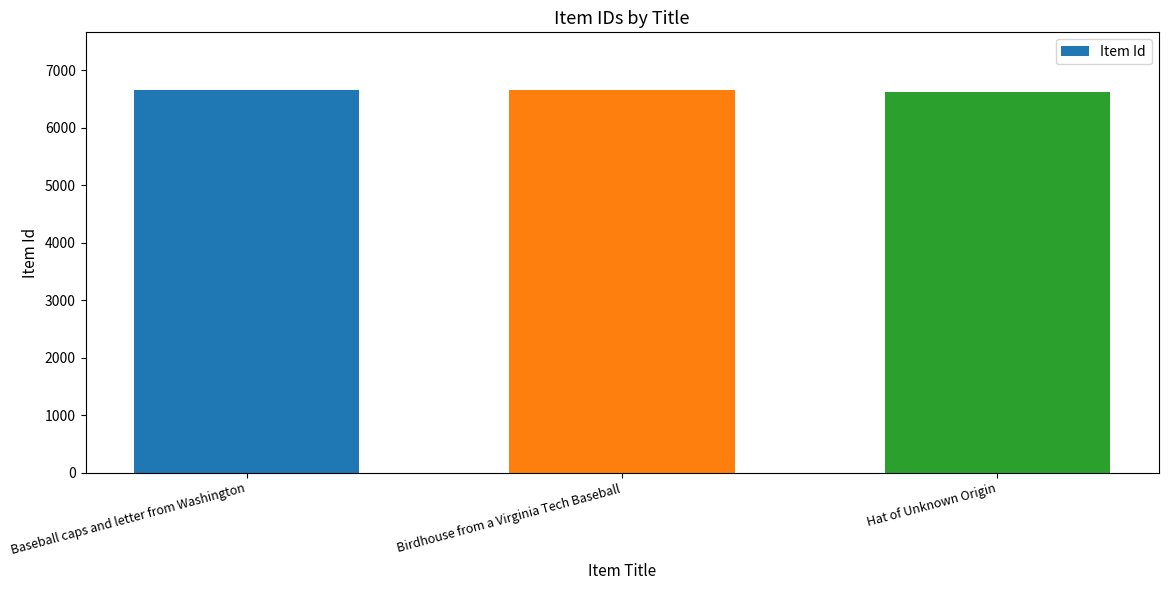

What is the approximate value at Baseball caps and letter from Washington, to the nearest 5?

6655